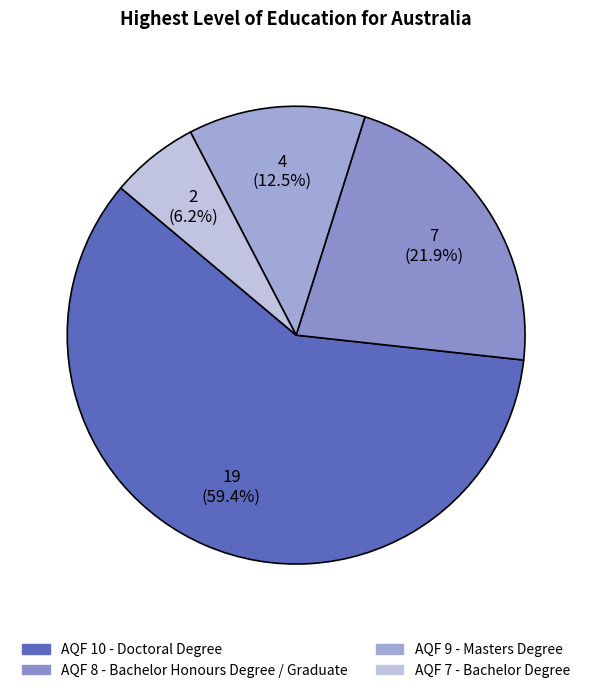

Combined, what portion of the pie is AQF 10 - Doctoral Degree and AQF 8 - Bachelor Honours Degree / Graduate?

81.2%